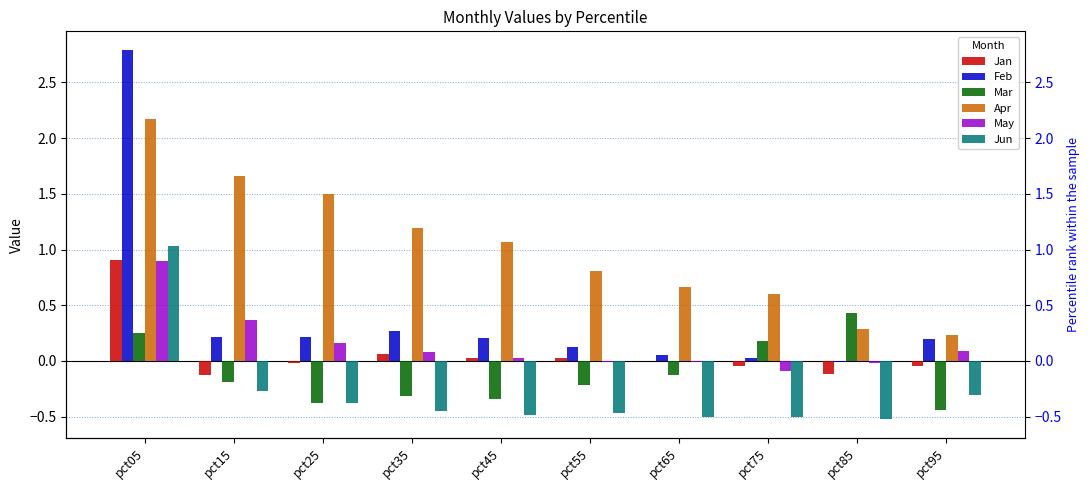

Which series changed the most between pct15 and pct65?

Apr